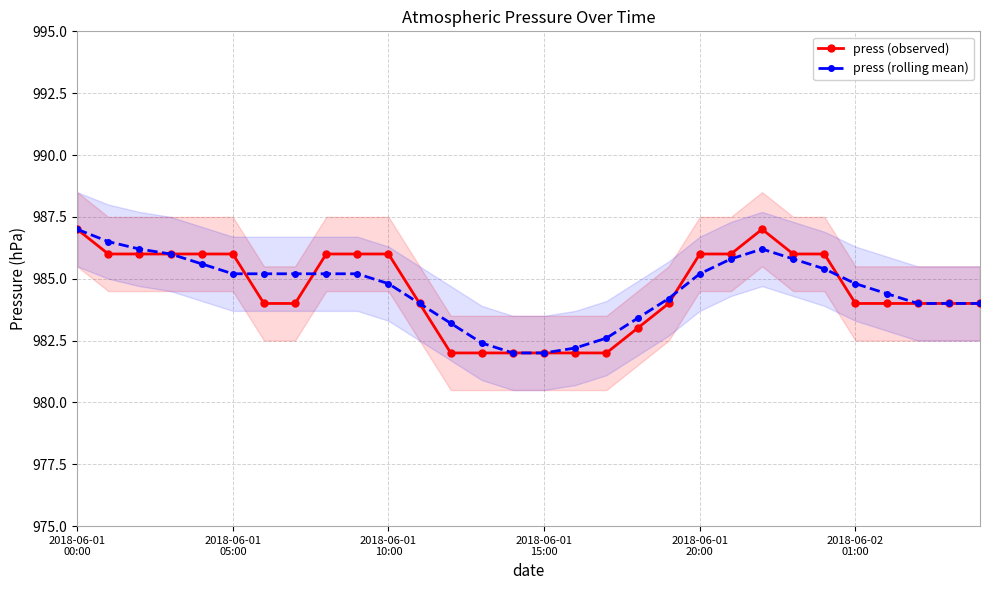

Is it true that press (rolling mean) equals 562.4 at 2018-06-02
01:00?

False